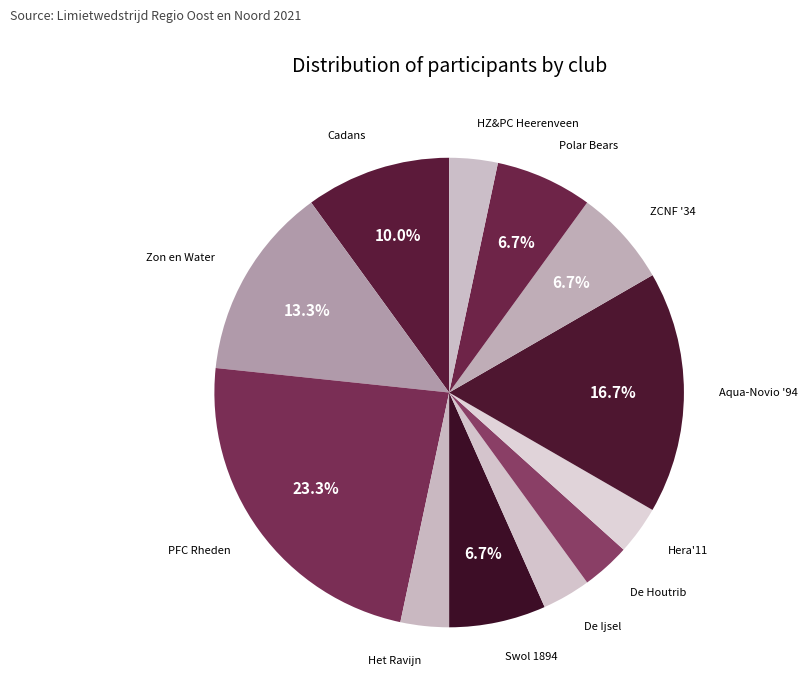

How many slices are in this pie chart?

12